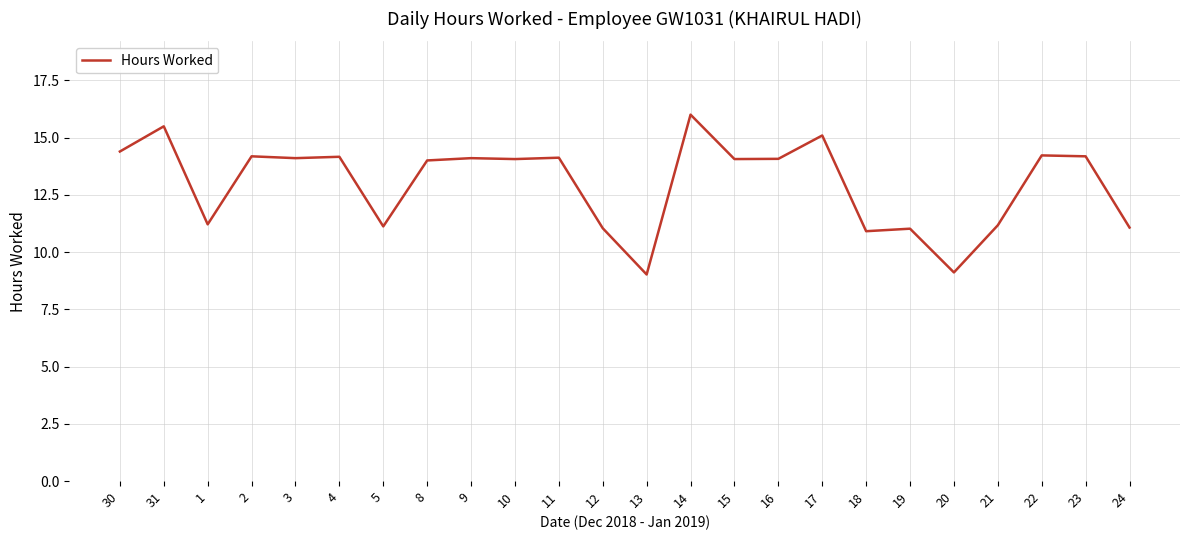

What is the ratio of the value at 15 to the value at 30?

1.0